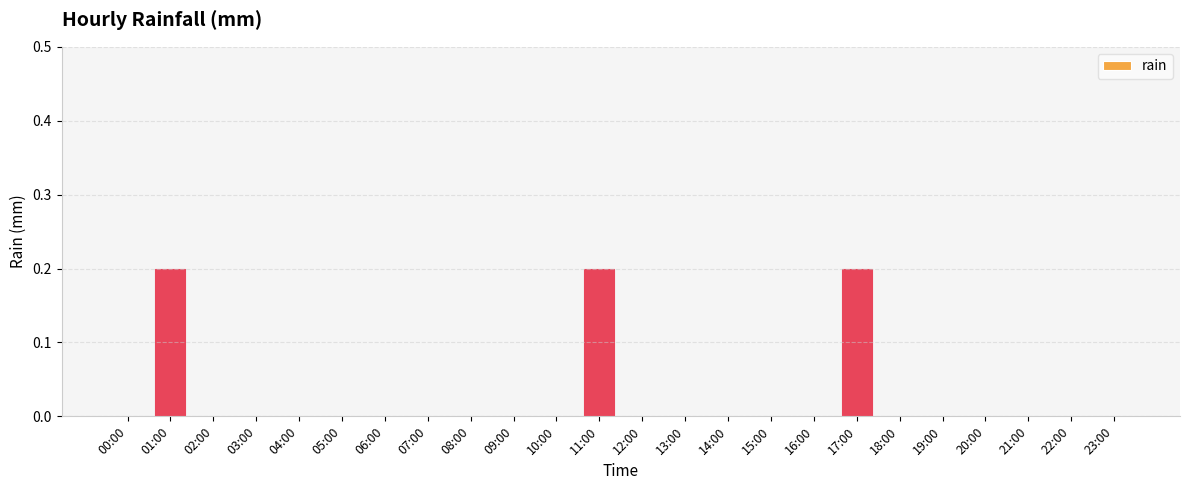

Count the values in the range 0 to 1.

24